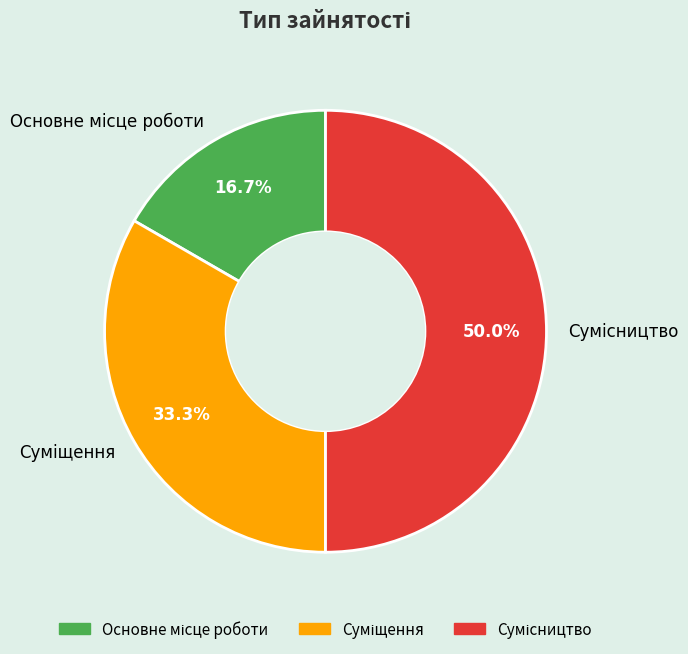

What percentage is the Суміщення slice, to the nearest percent?

33%